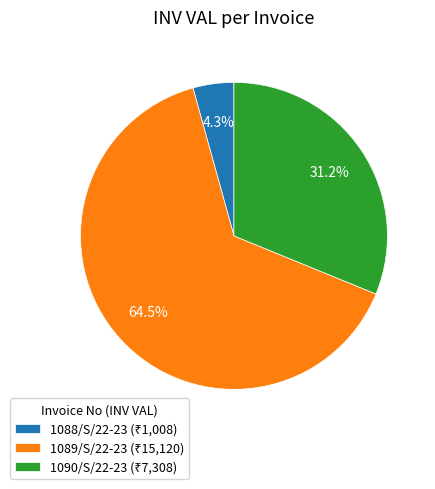

Count the number of slices in the pie.

3